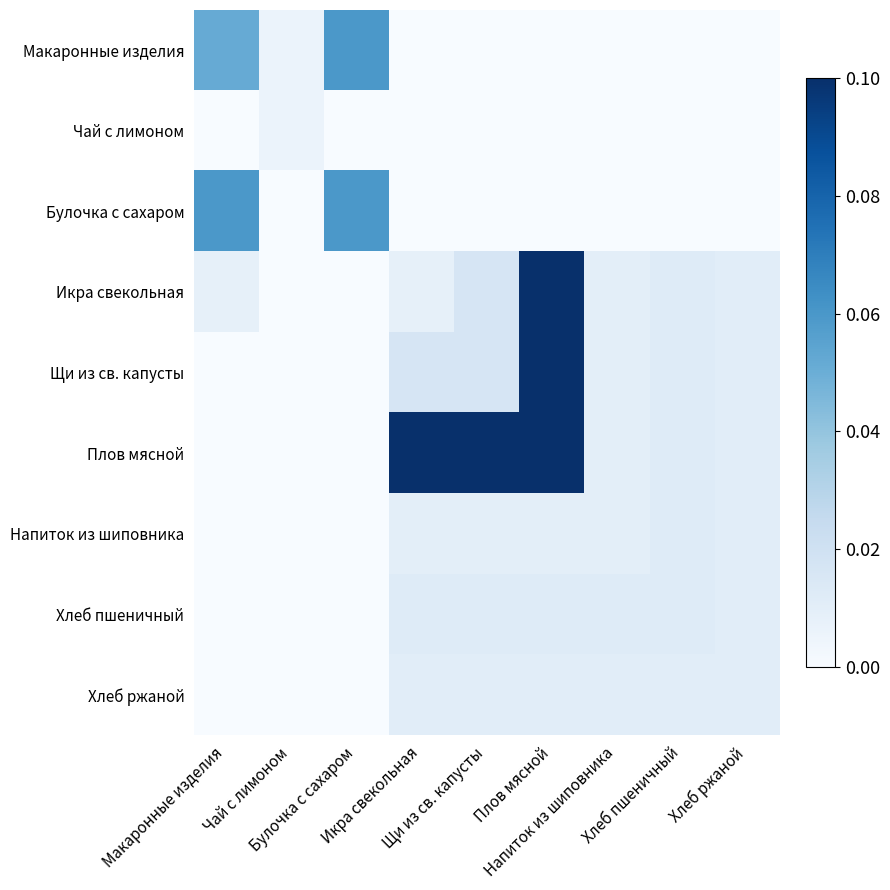

List the series in order of their peak value, highest first.

Икра свекольная, Щи из св. капусты, Плов мясной, Макаронные изделия, Булочка с сахаром, Напиток из шиповника, Хлеб пшеничный, Хлеб ржаной, Чай с лимоном